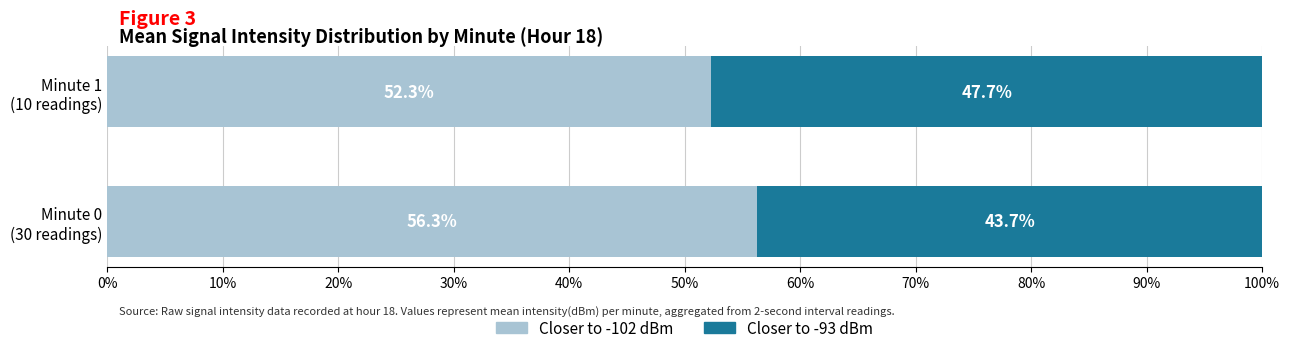

What is the maximum value for Closer to -102 dBm?

56.3